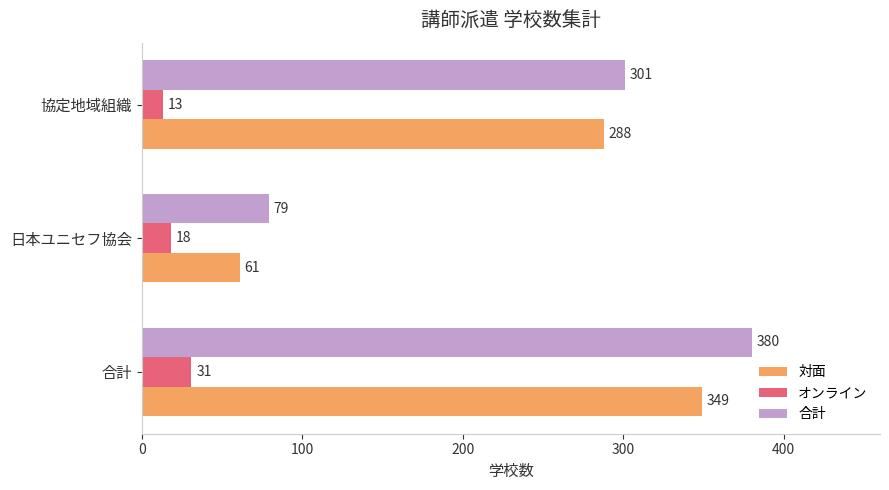

What is the average value of the オンライン series?

21